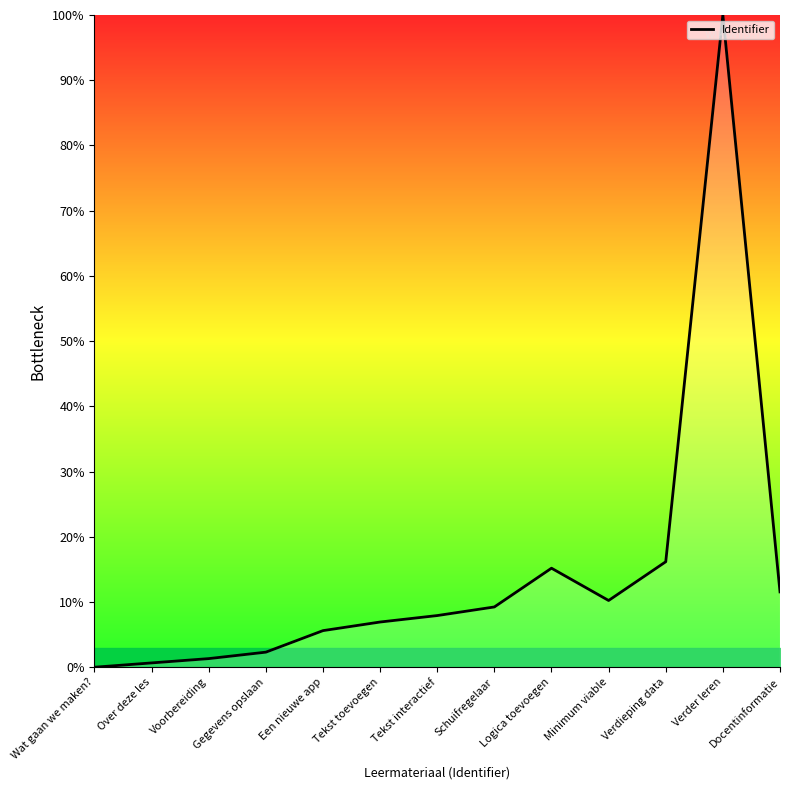

What is the change in value from Gegevens opslaan to Schuifregelaar?

+6.9